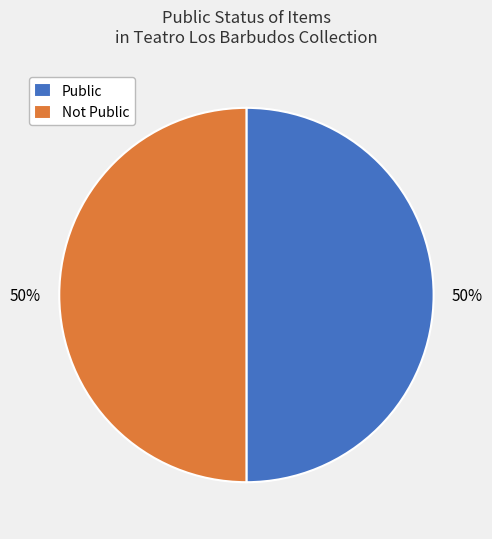

Count the number of slices in the pie.

2